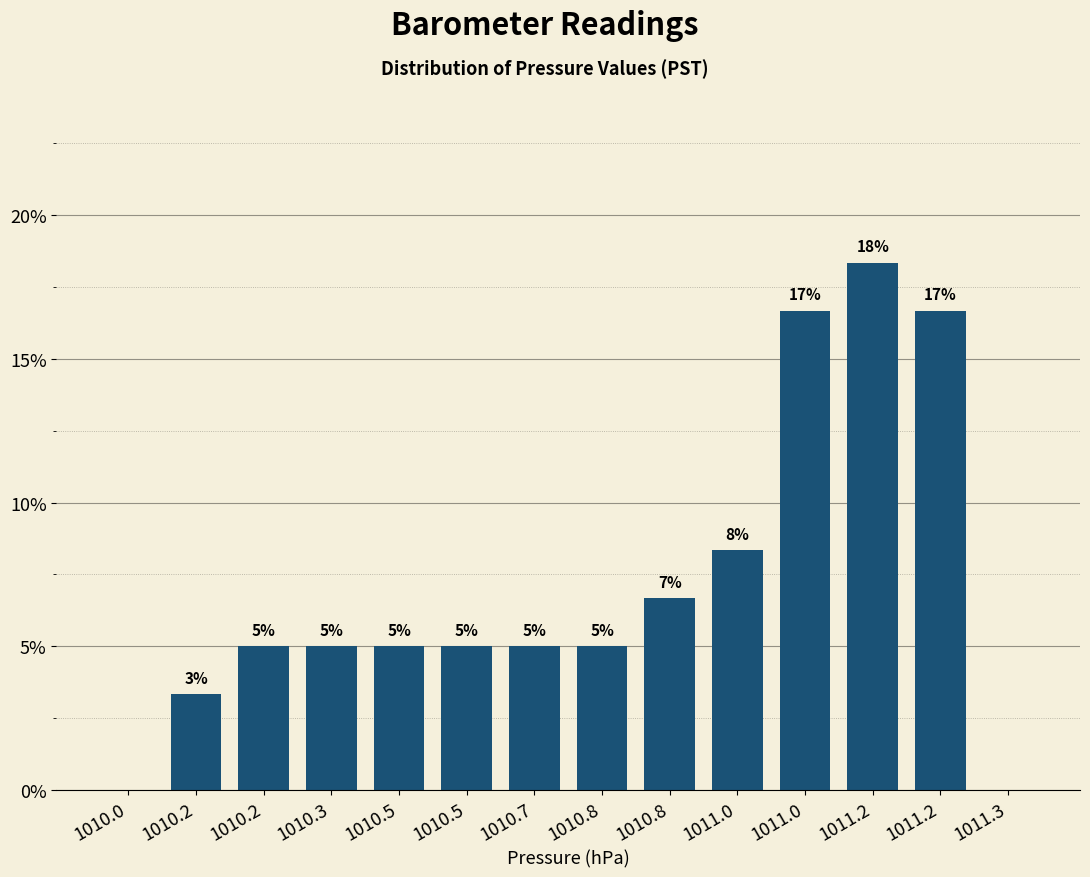

Are the bars horizontal?

No